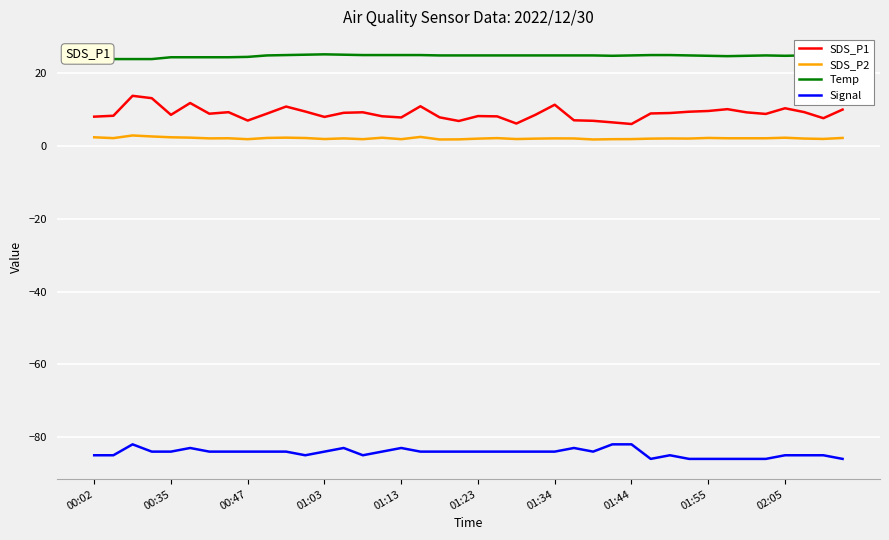

True or false: SDS_P1 and SDS_P2 intersect in this chart.

False